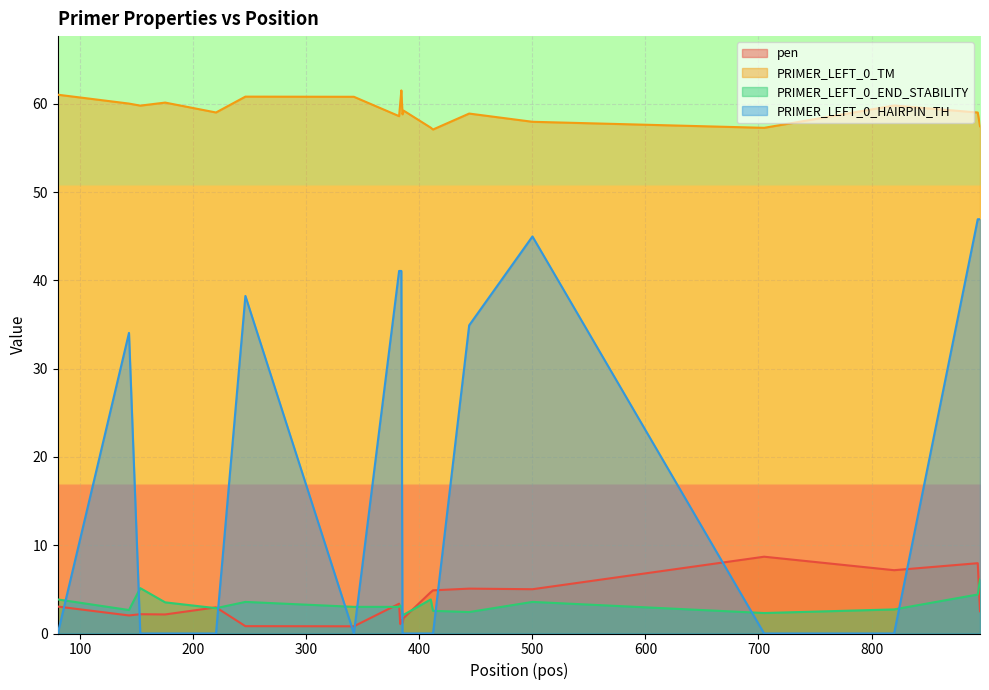

Which series changed the most between 143 and 894?

PRIMER_LEFT_0_HAIRPIN_TH